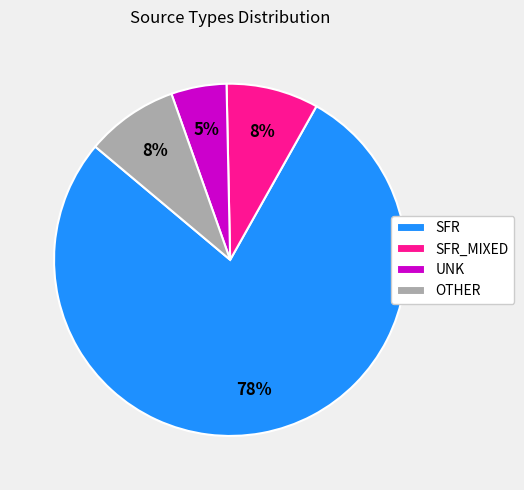

To the nearest percent, what portion does OTHER represent?

8%